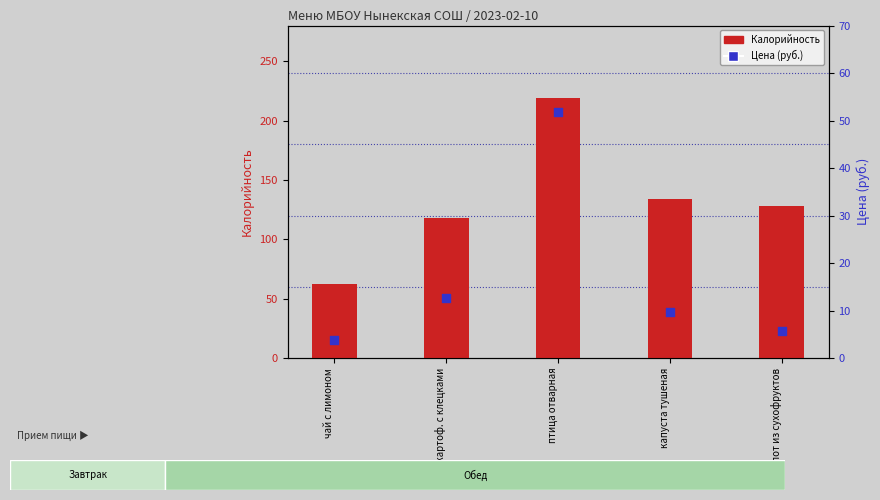

What is the total value across all series at птица отварная?

270.8